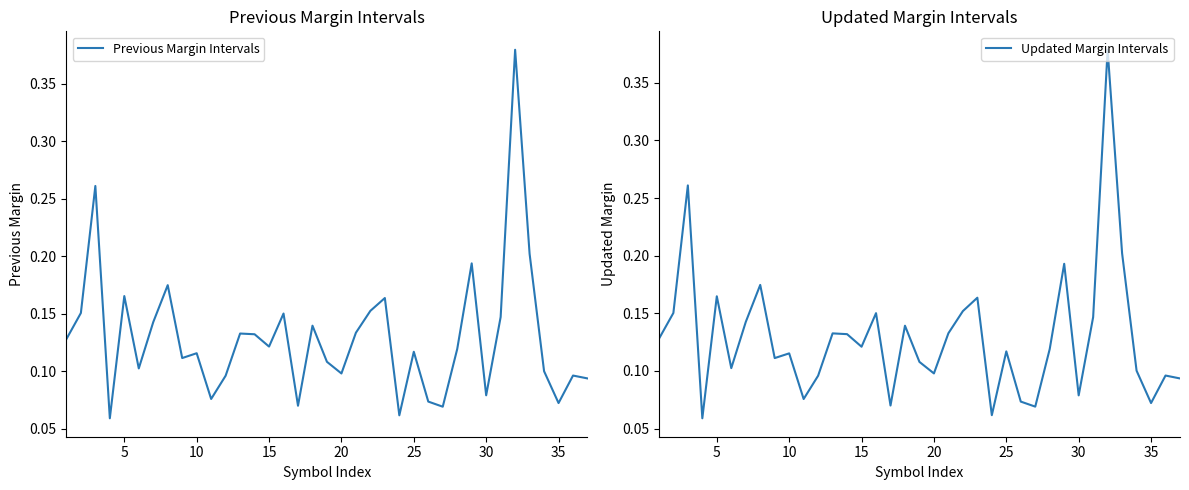

In Previous Margin Intervals, how many points are lower than both neighbors (excluding endpoints)?

11